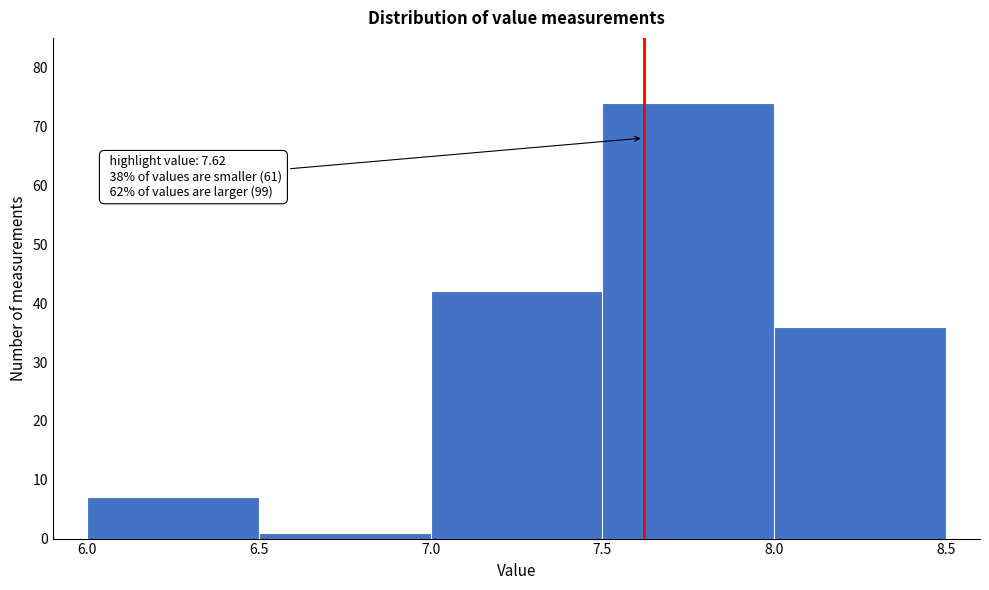

Over which range of the x-axis is the bar tallest?

7.5 to 8.0